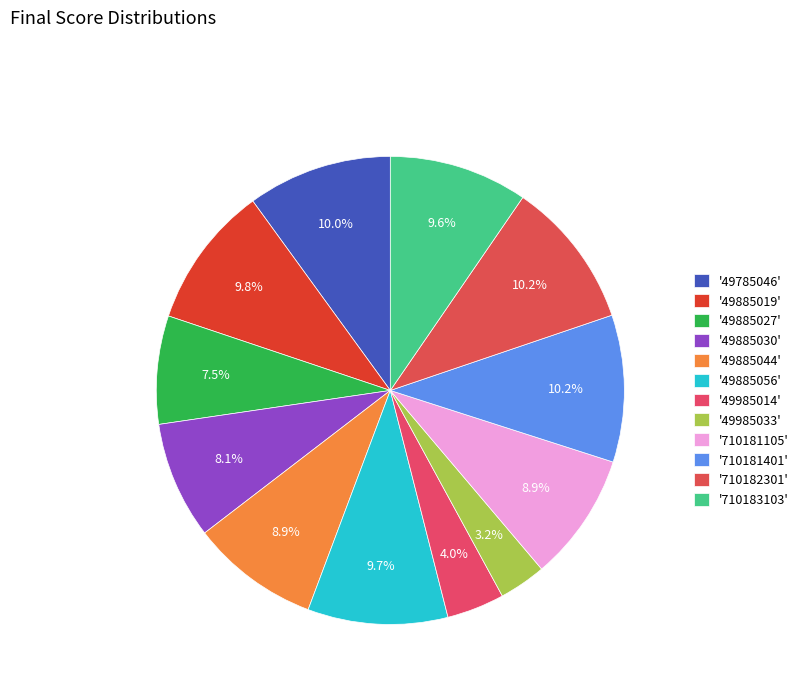

To the nearest percent, what is the average slice percentage?

8%